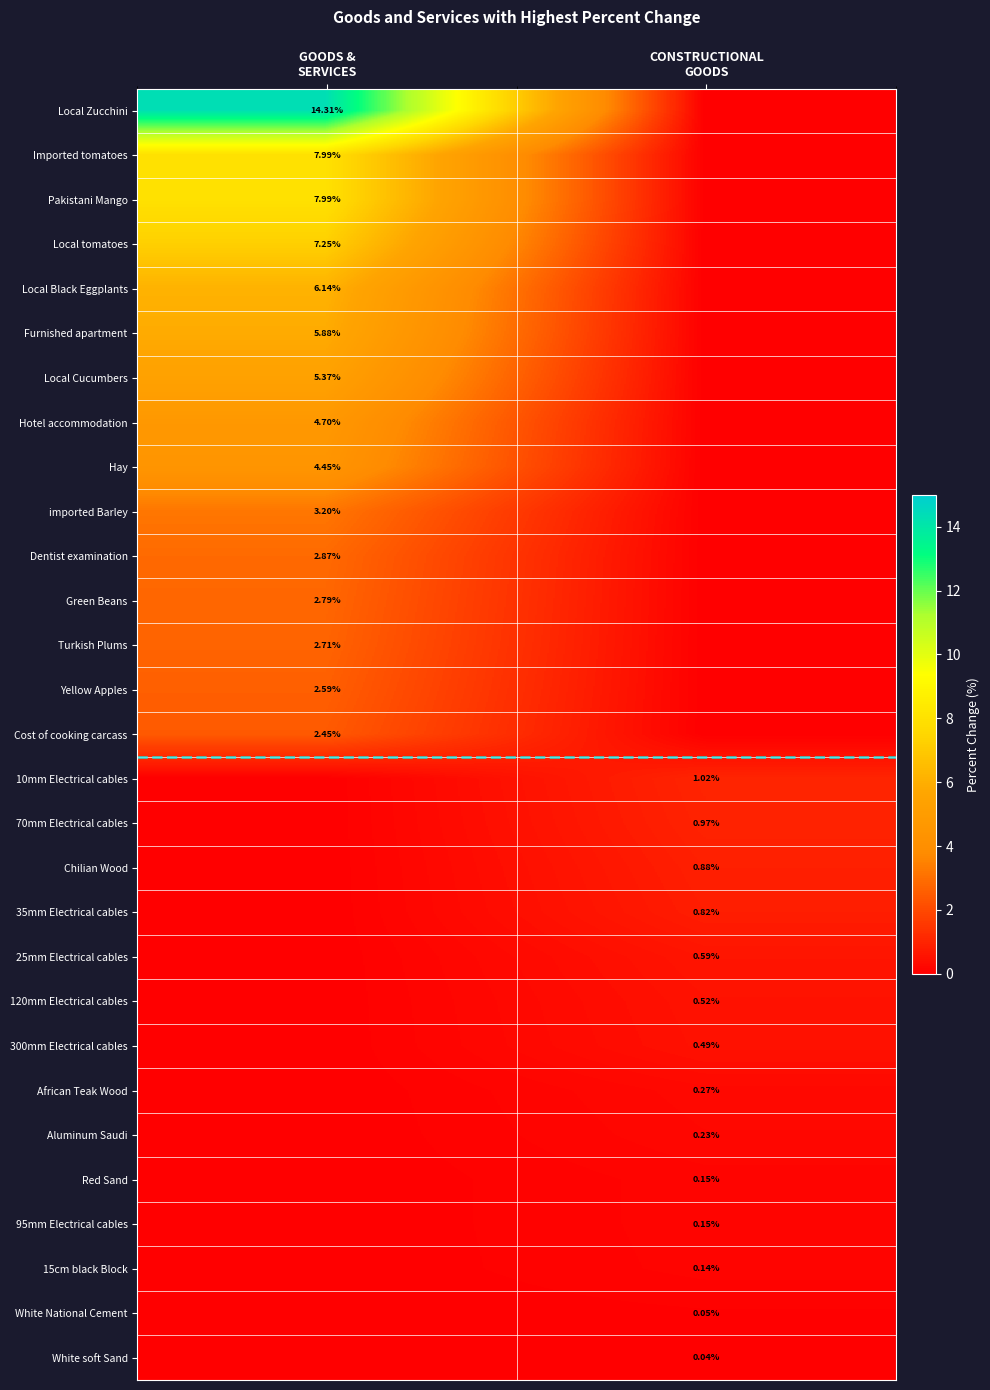

Which series has the largest range (max minus min)?

Local Zucchini